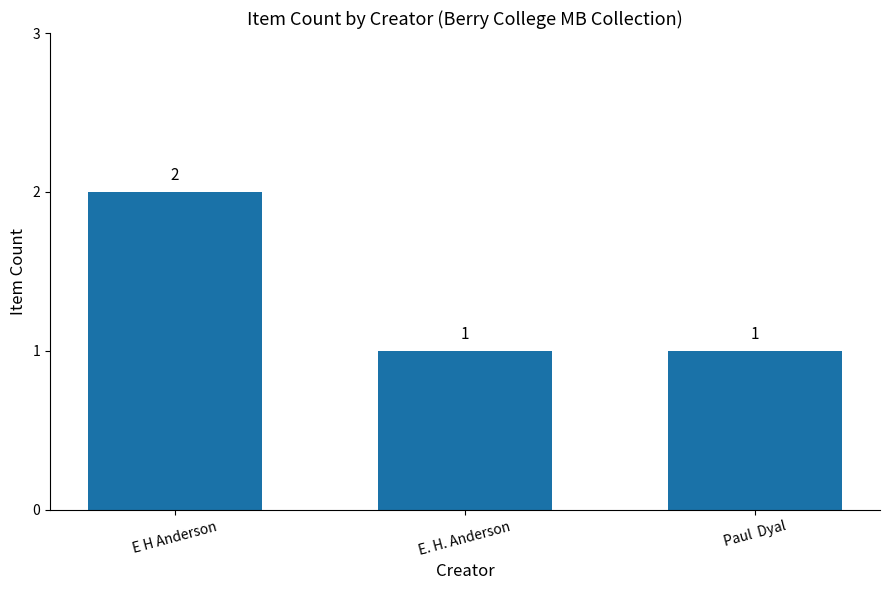

What position from the left is E H Anderson?

1